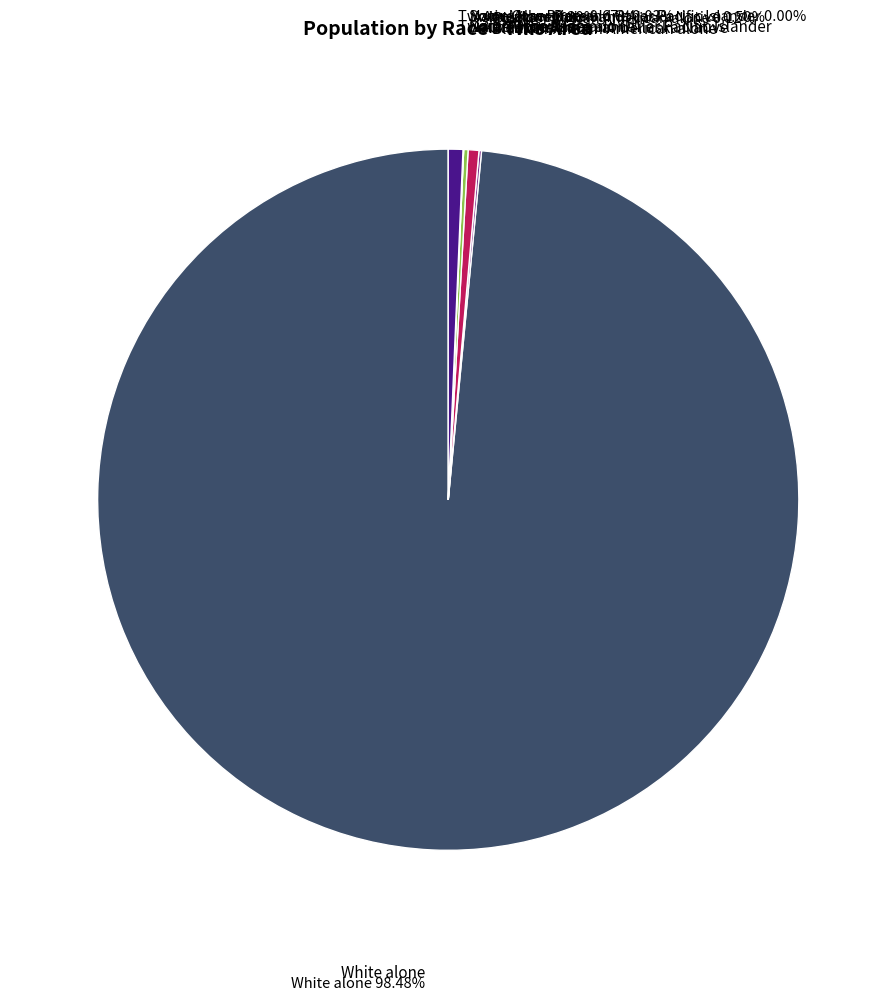

Is there a majority slice in this chart?

Yes